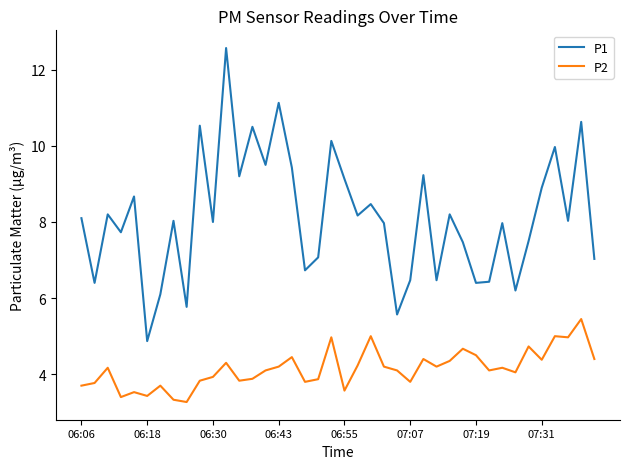

Which series has the largest total across all categories?

P1